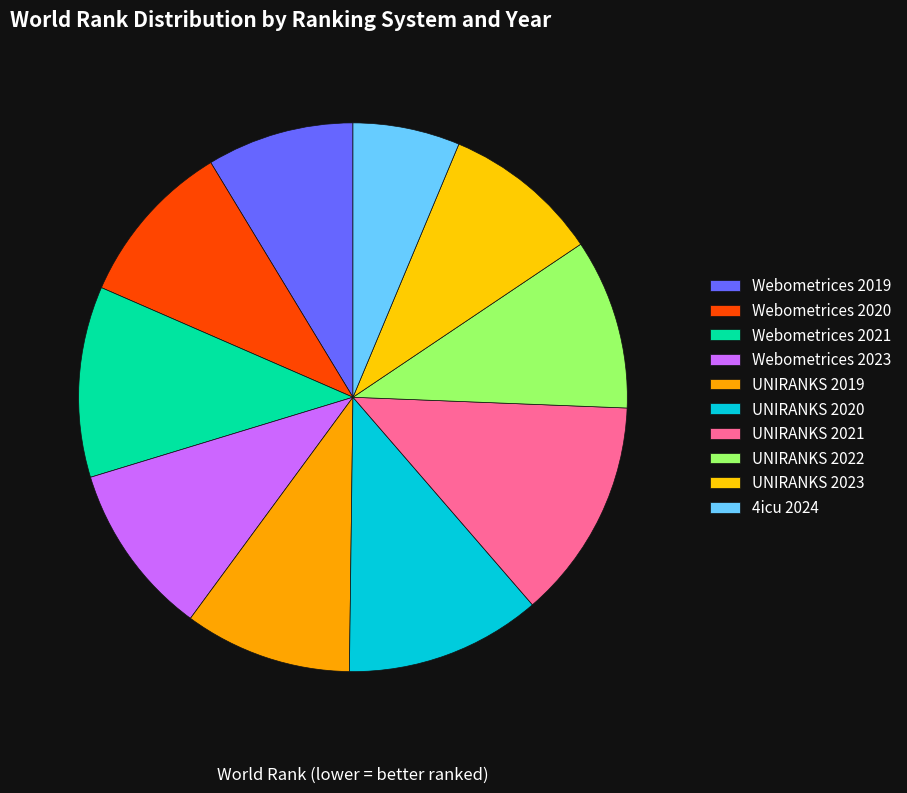

To the nearest percent, what is the combined percentage of UNIRANKS 2023 and Webometrices 2021?

19%